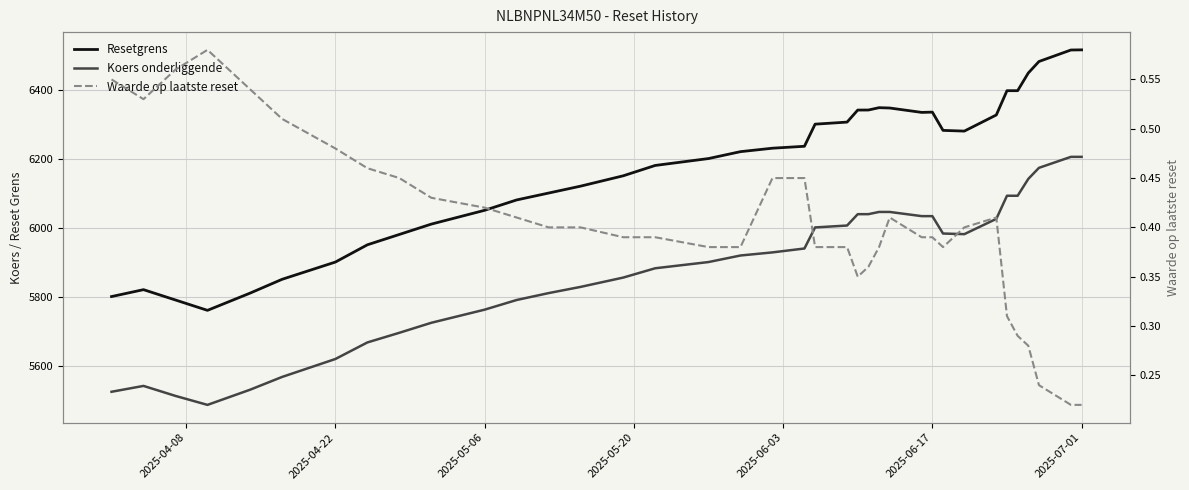

True or false: Resetgrens has a value of 10896.7 at 19.

False